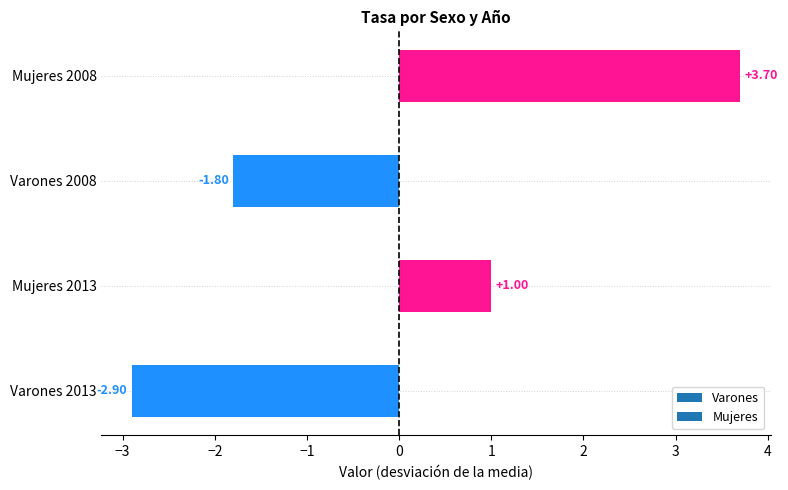

What is the smallest value displayed?

-2.9